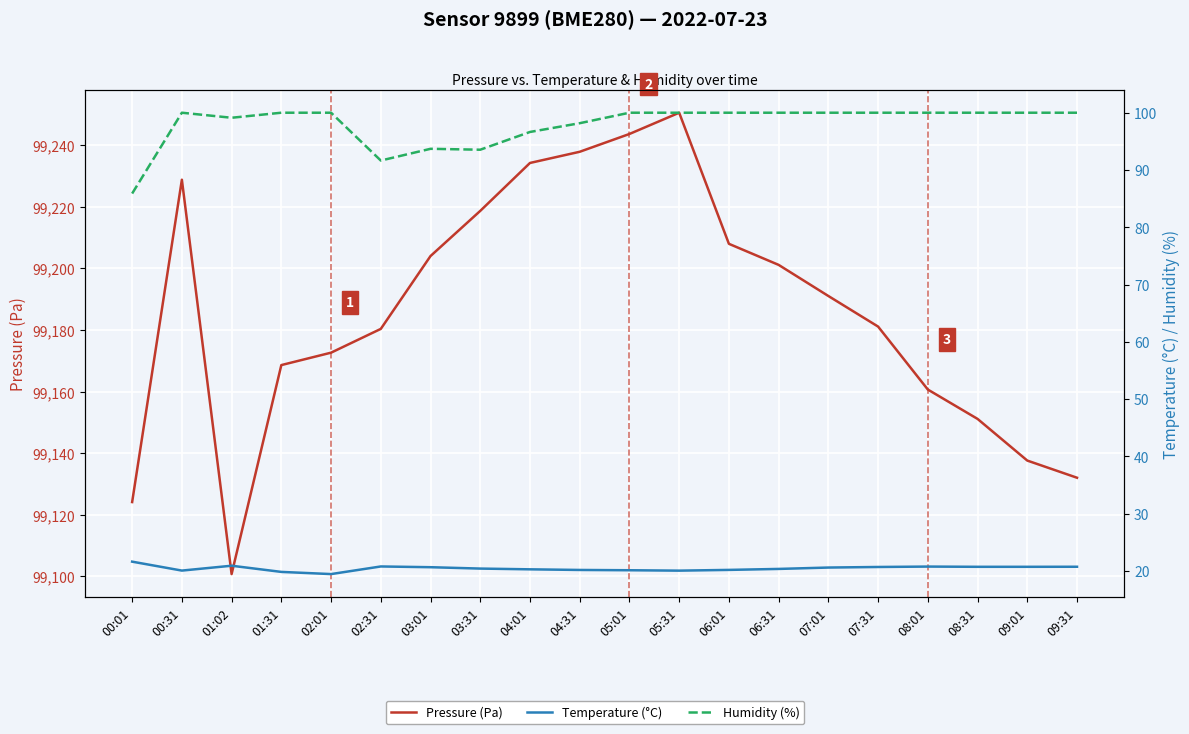

What are all the series names shown in the legend?

Pressure (Pa), Temperature (°C), Humidity (%)